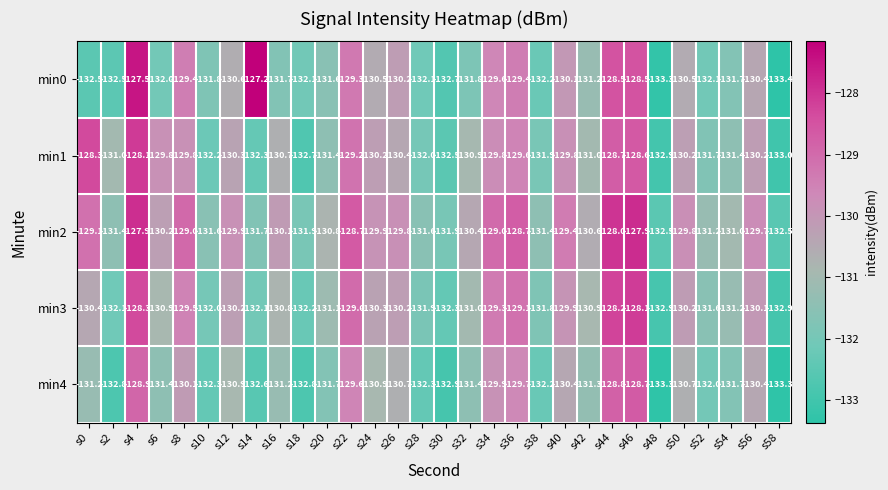

What is the sum of the min3 values at s8 and s44?

-257.7